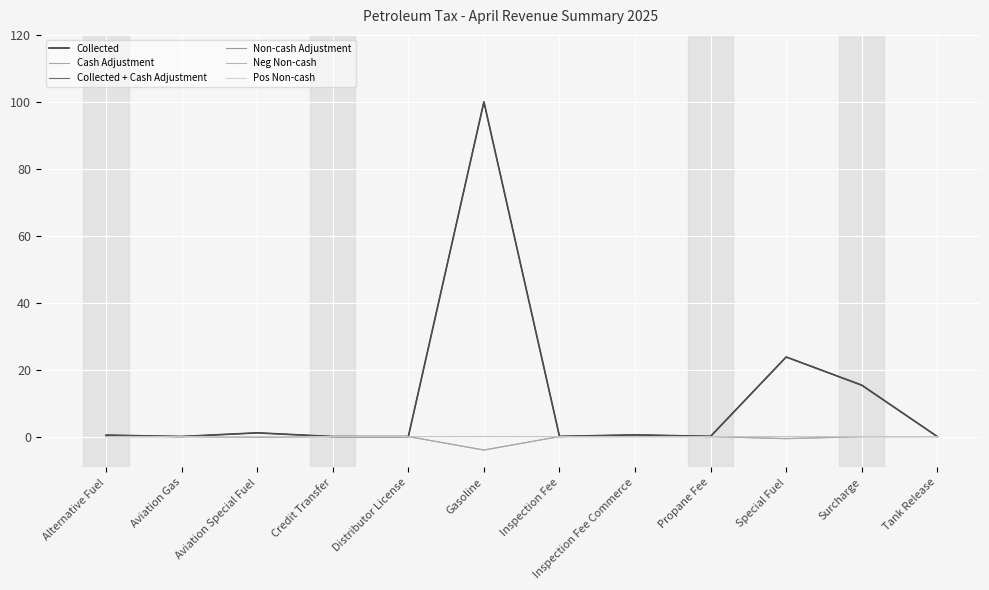

Is this an area chart (filled region under the line)?

No